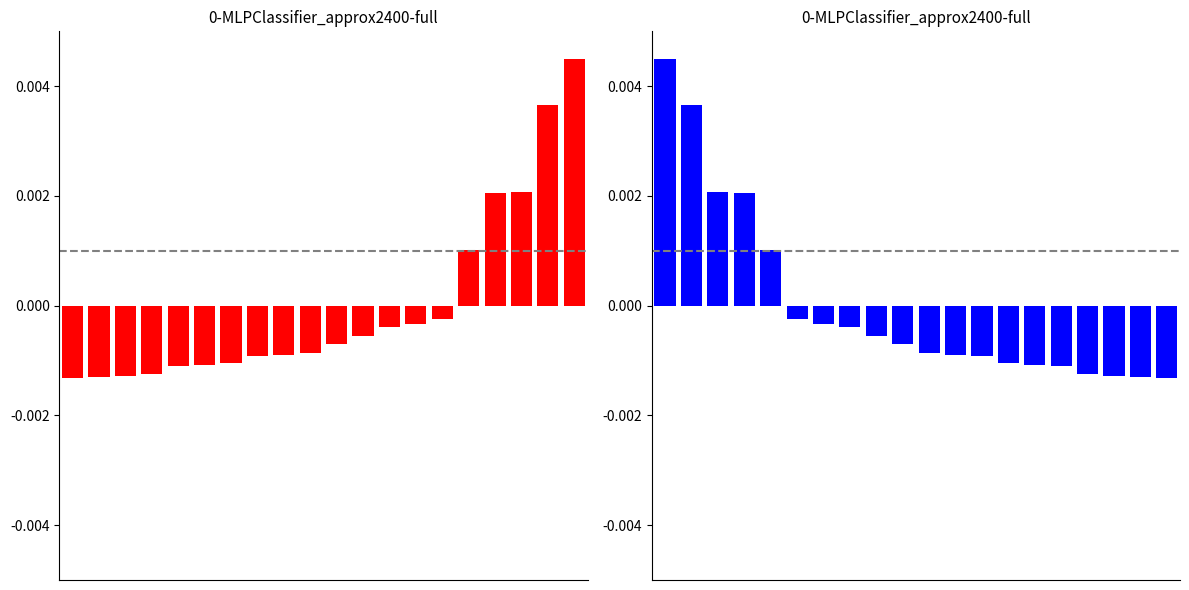

Reading left to right, list all the values displayed in this chart.

0=0.0	1=0.0	2=0.0	3=0.0	4=0.0	5=-0.0	6=-0.0	7=-0.0	8=-0.0	9=-0.0	10=-0.0	11=-0.0	12=-0.0	13=-0.0	14=-0.0	15=-0.0	16=-0.0	17=-0.0	18=-0.0	19=-0.0